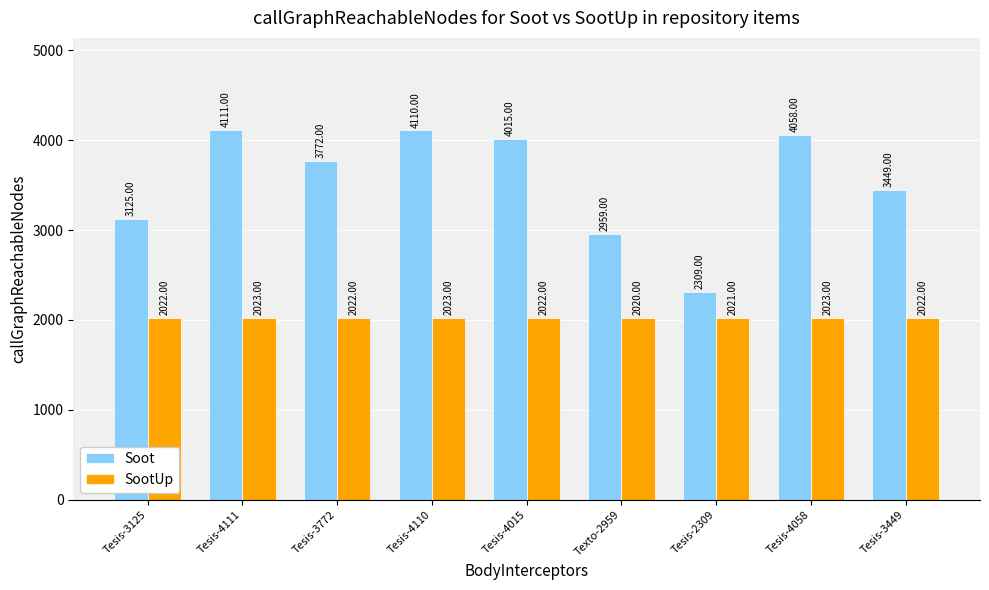

At how many categories does at least one series exceed 3792?

4